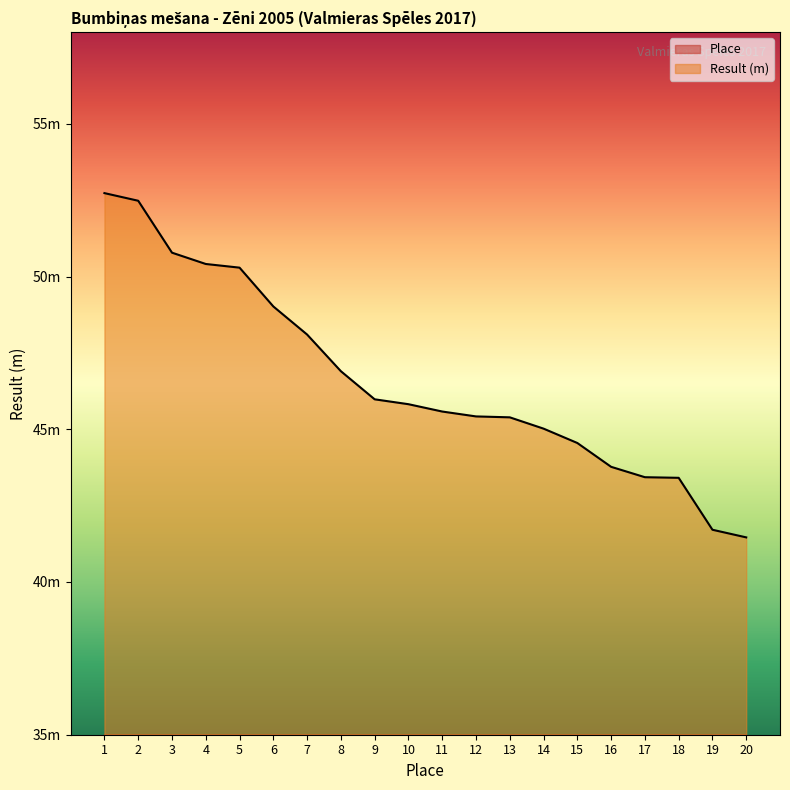

True or false: Place and Result cross at least once.

False